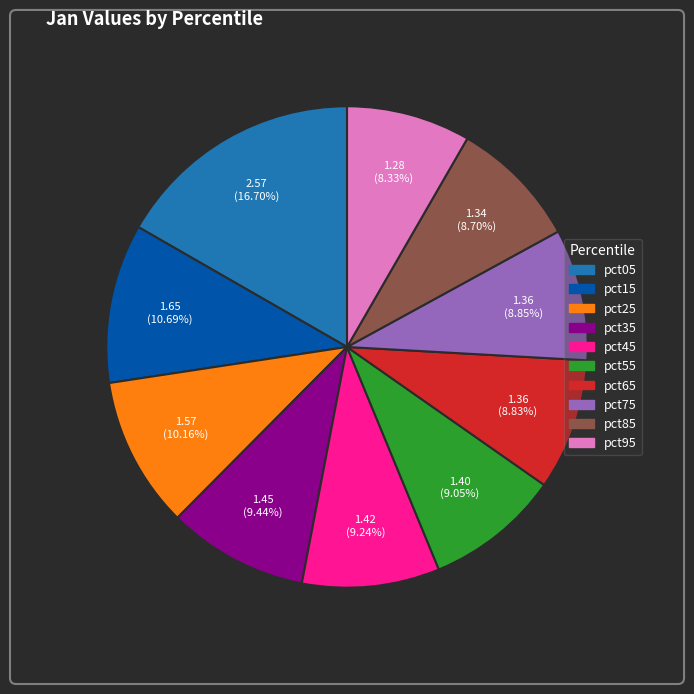

To the nearest percent, what percentage of the pie is pct35?

9%